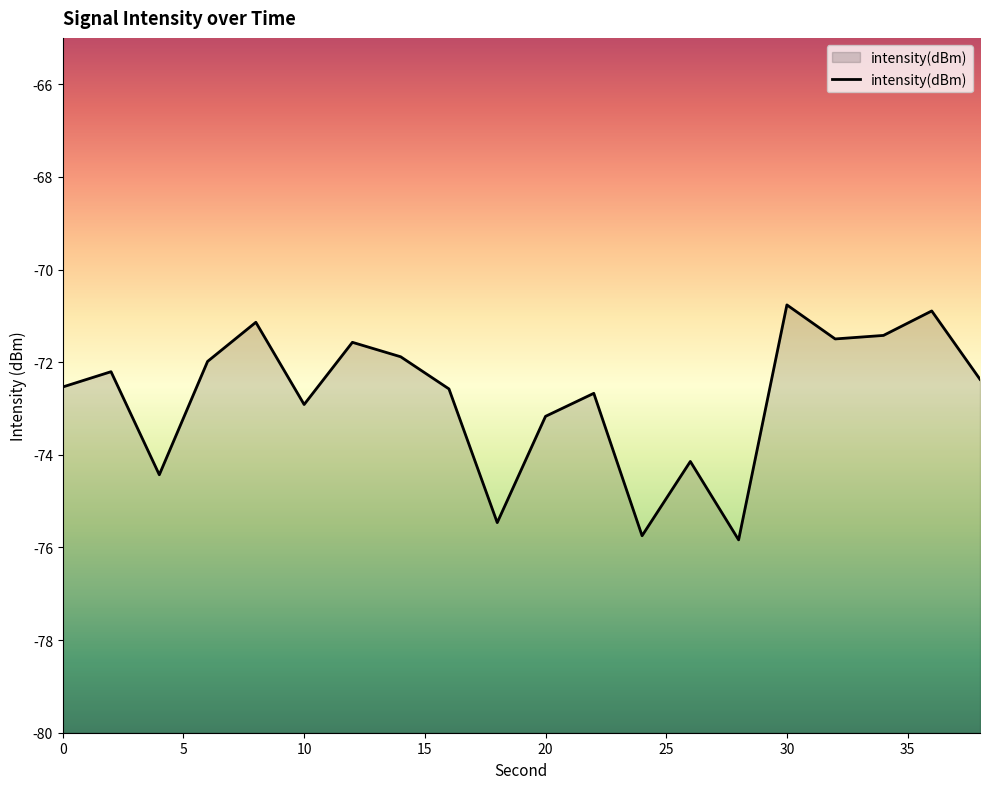

Which category has the highest value across all series?

30